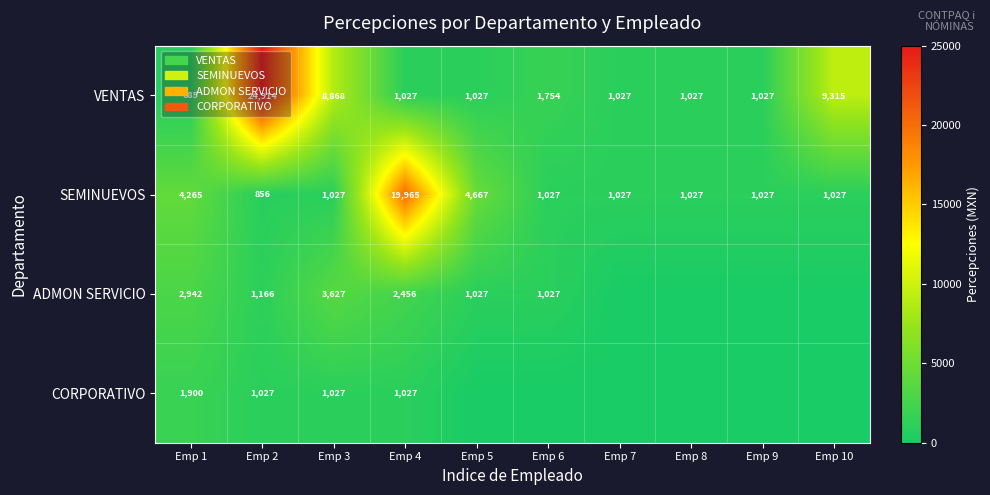

The VENTAS series shows 14225.8 at Emp 3. True or false?

False